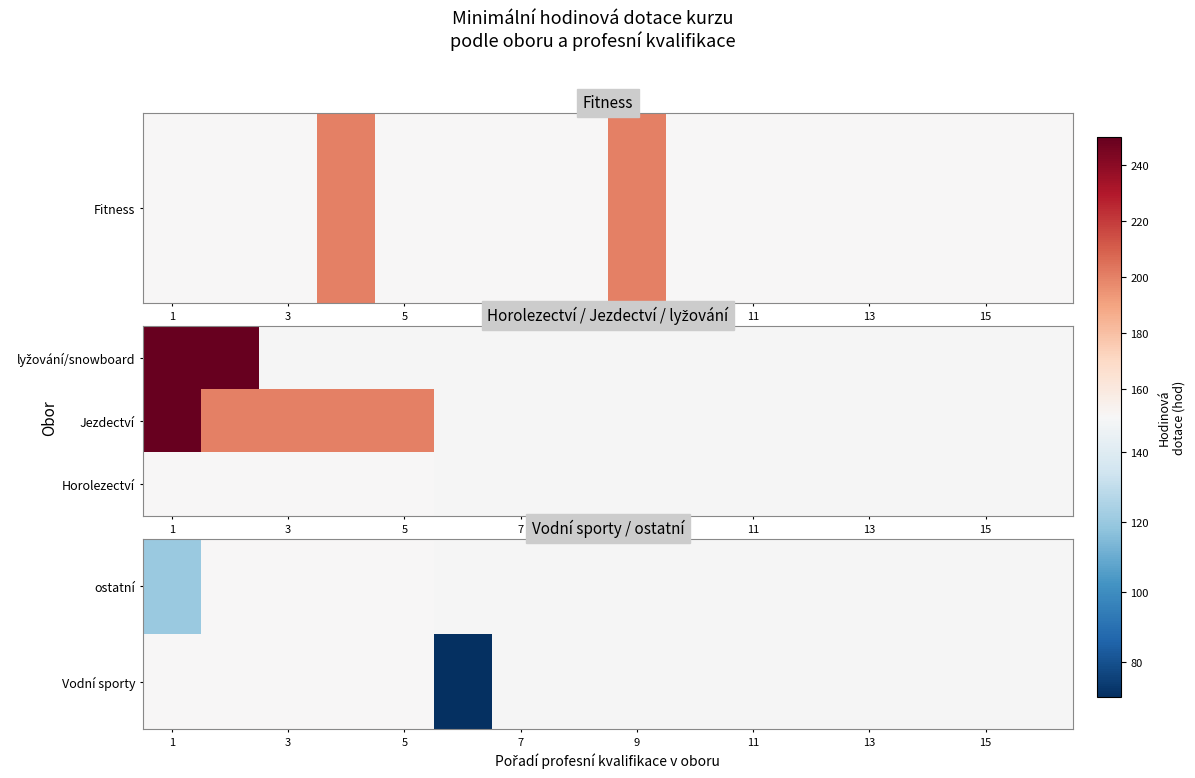

What is the maximum value shown in the chart?

250.0